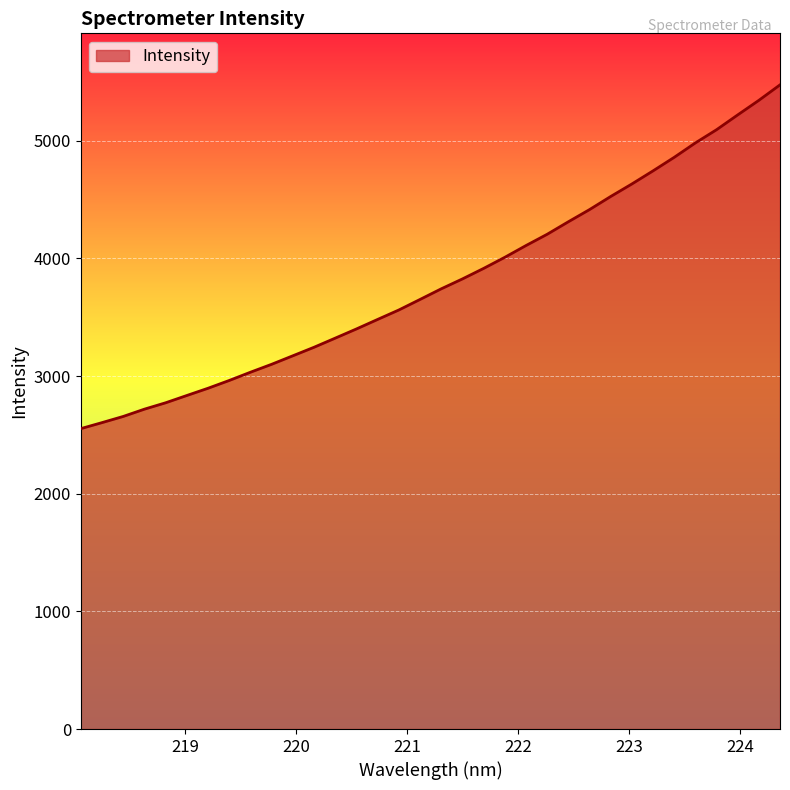

What is the smallest value displayed?

2553.4